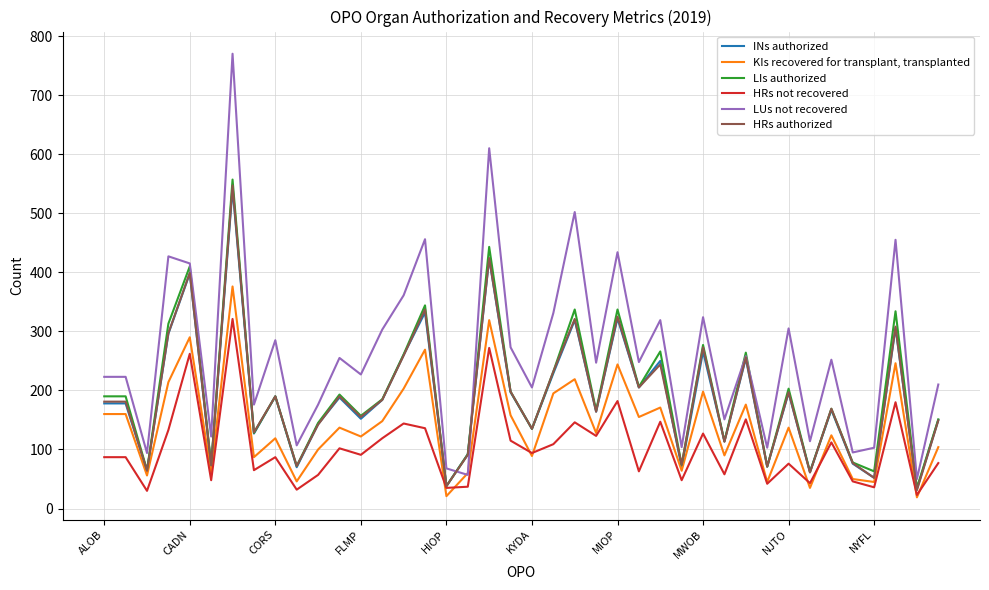

Which series has the largest total across all categories?

LUs not recovered